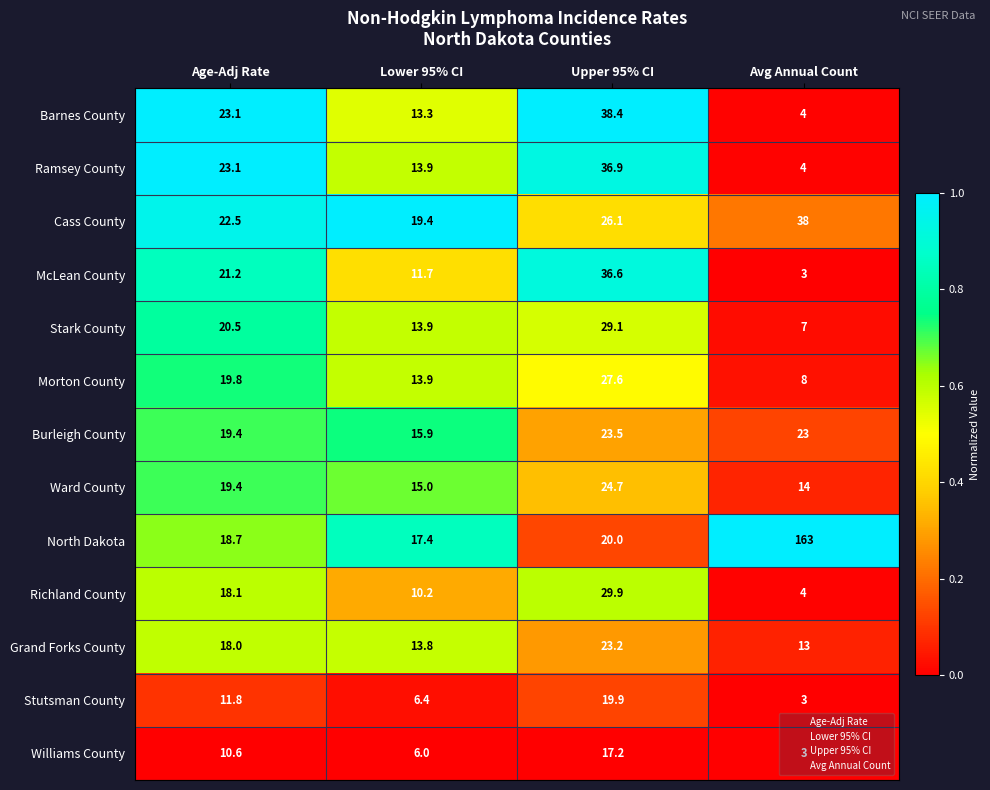

Where is Williams County nearest to the value 10?

Age-Adj Rate